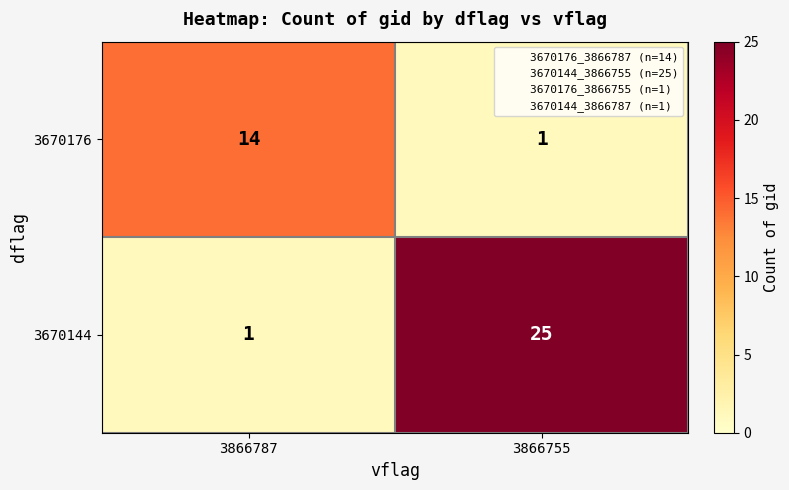

At how many categories does at least one series exceed 21?

1